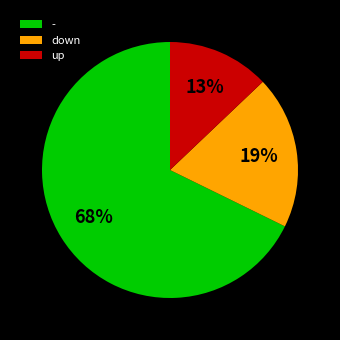

How many segments does this pie chart have?

3